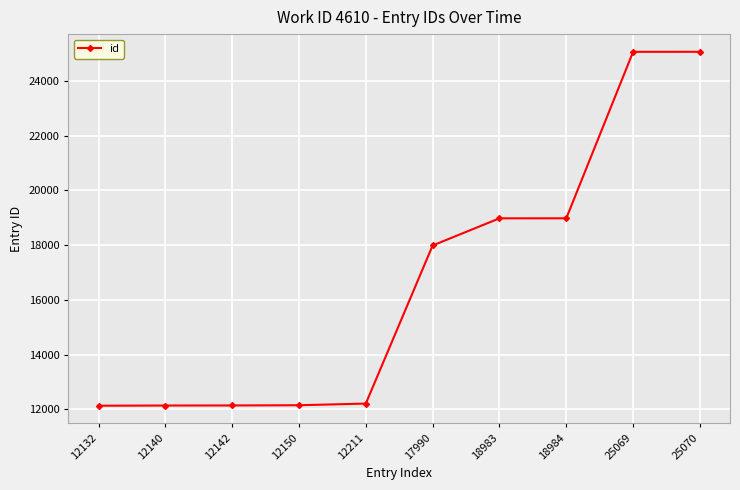

At which label is the value closest to 18601?

18983